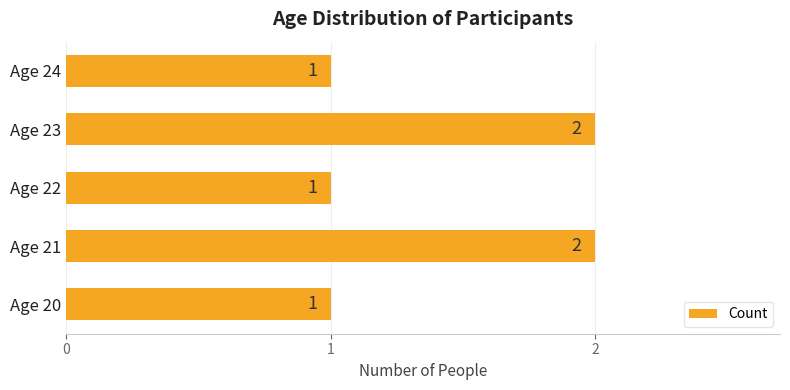

What is the sum of the values at Age 21 and Age 24?

3